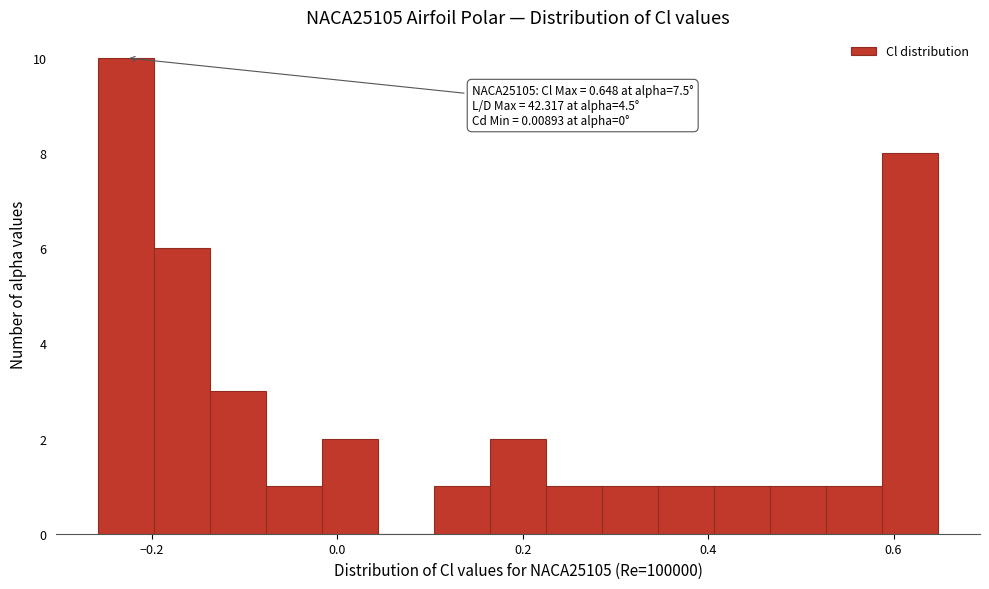

Around what value on the x-axis is the tallest bar? Give the approximate position of its centre, as read against the axis.

-0.22